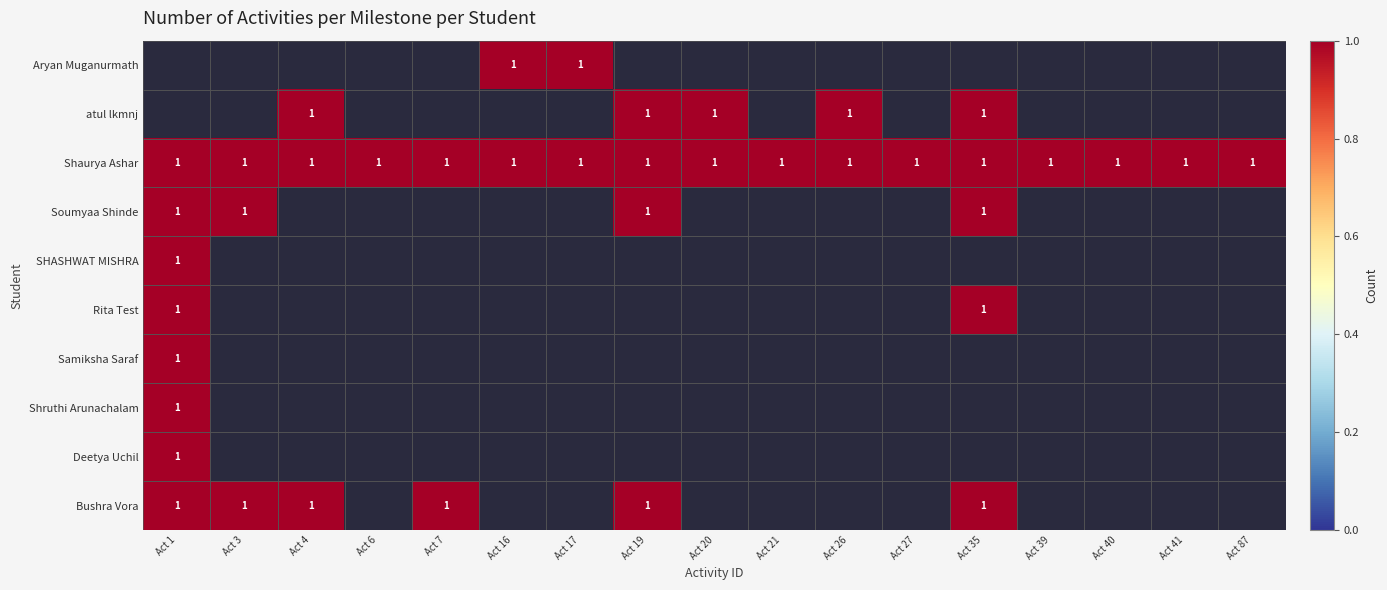

Which has a higher value, Act 6 or Act 7?

Act 7